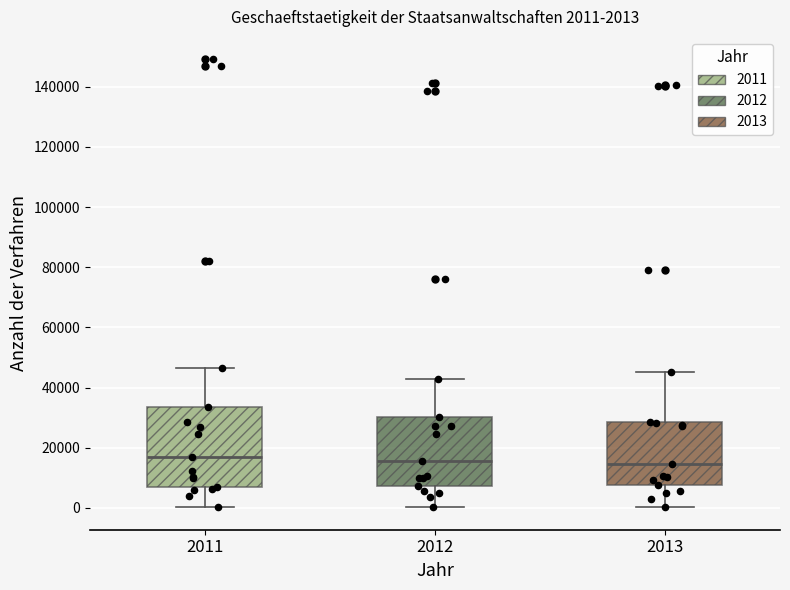

Which box is the tallest, from its lower edge to its upper edge?

2011